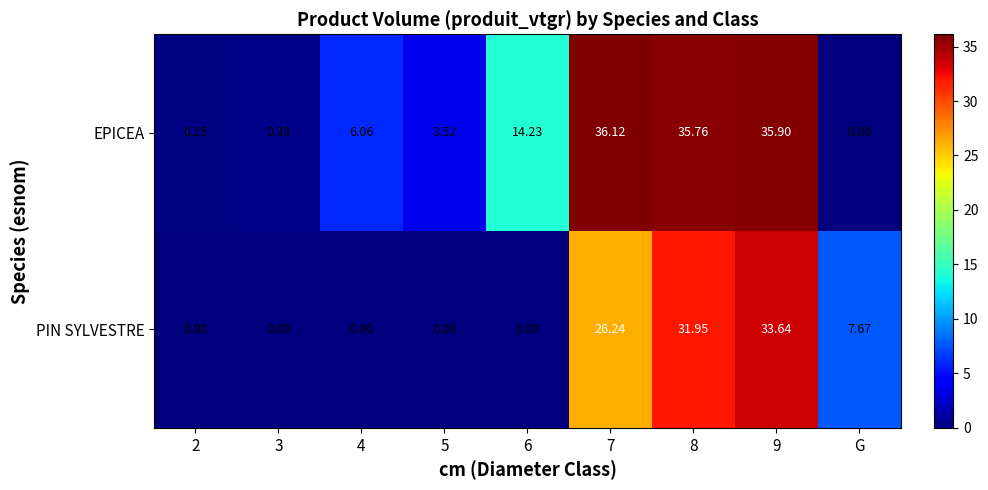

Which series has the widest spread of values?

EPICEA